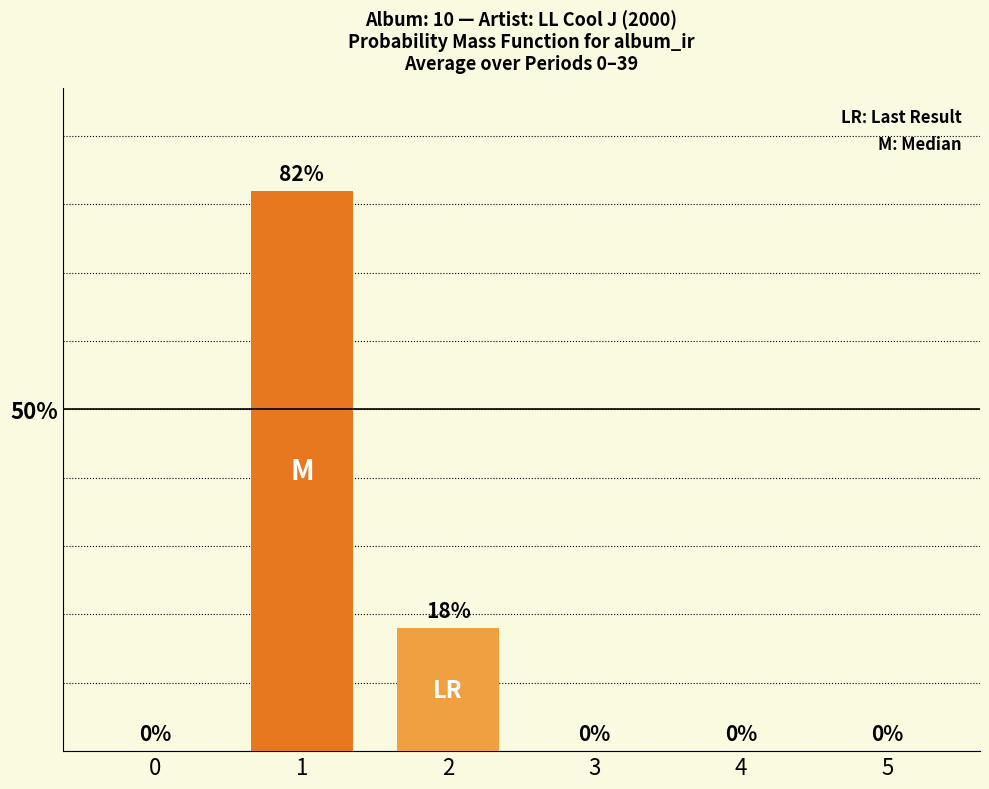

What is the difference between the maximum and minimum values?

0.8